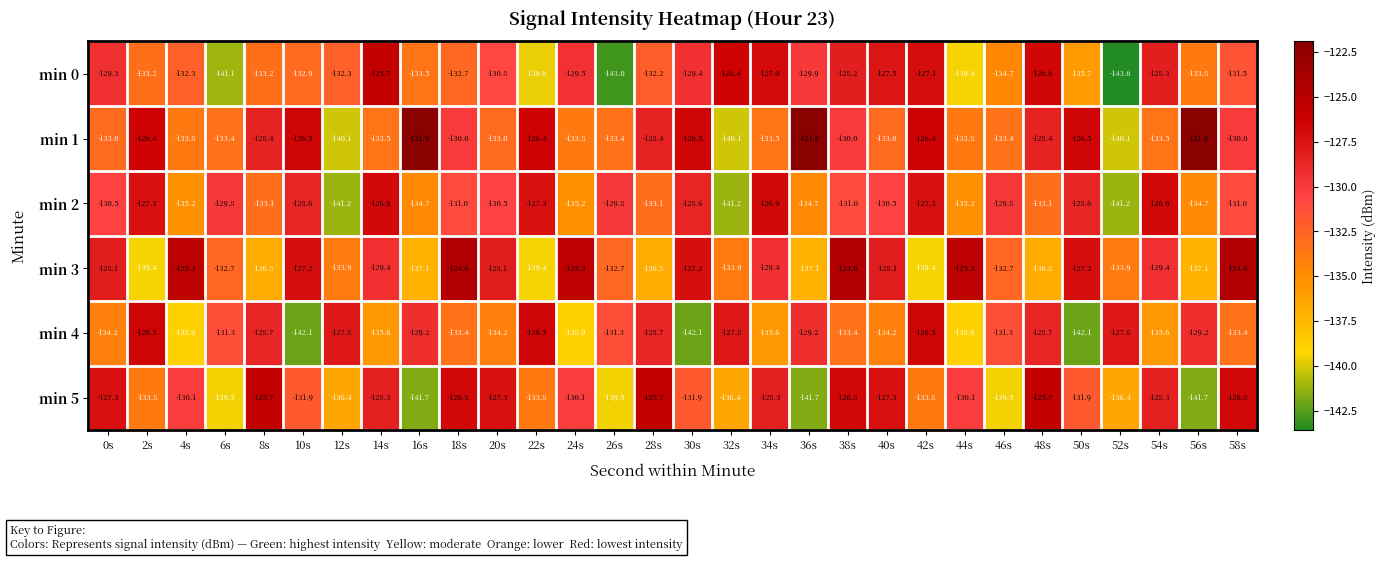

What value does the min 5 series have at 4s?

-130.1